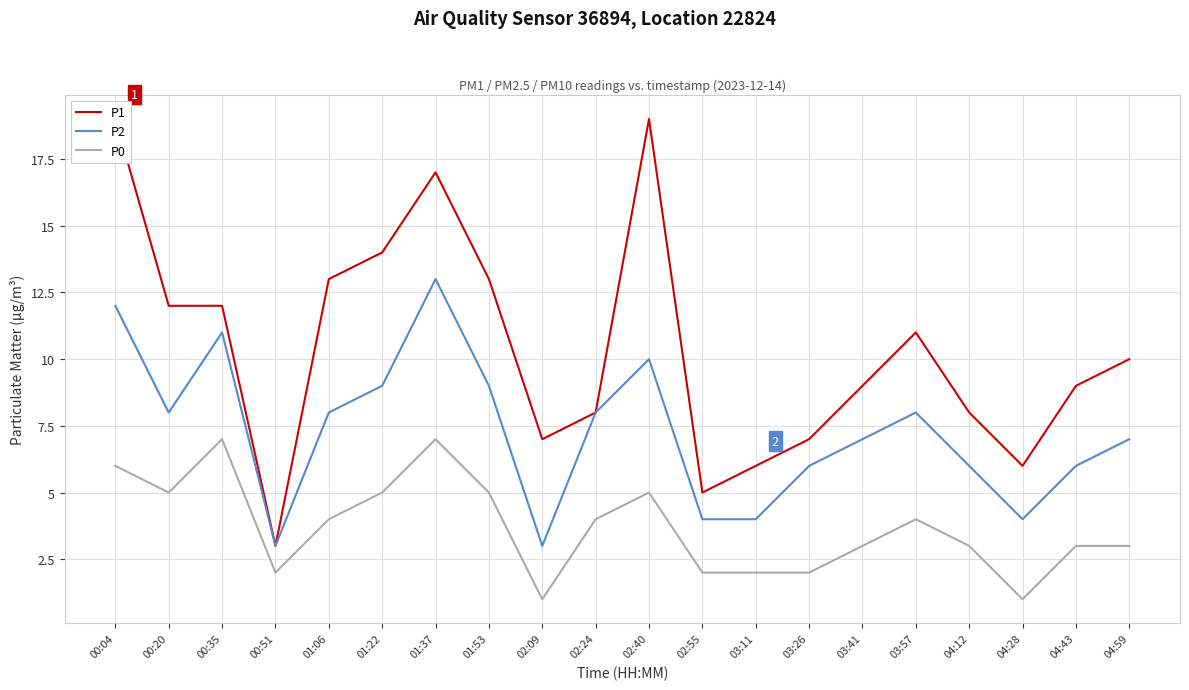

Where is the first local maximum for P1?

01:37